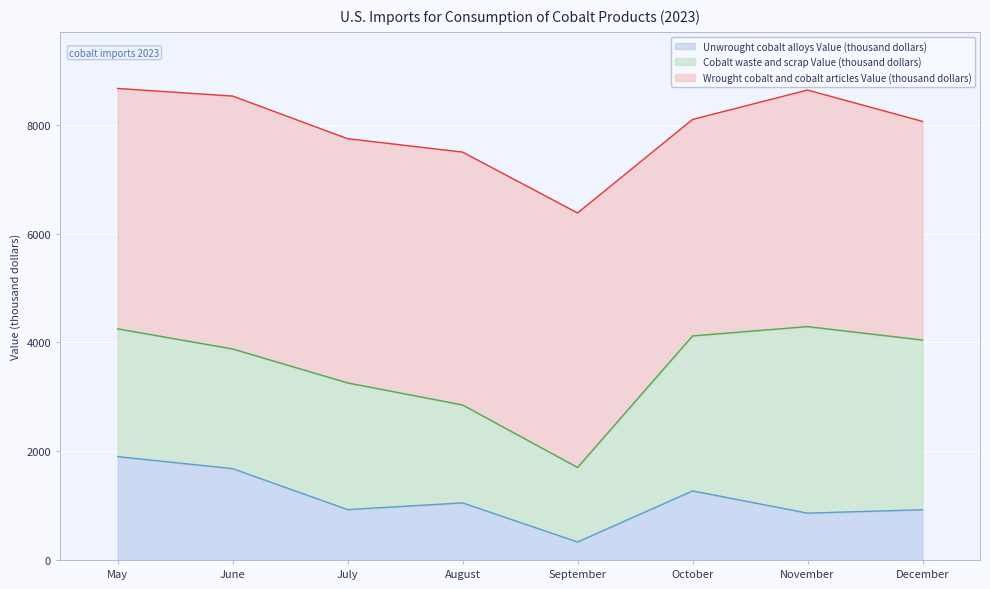

Is it true that Unwrought cobalt alloys Value (thousand dollars) equals 1900 at May?

True